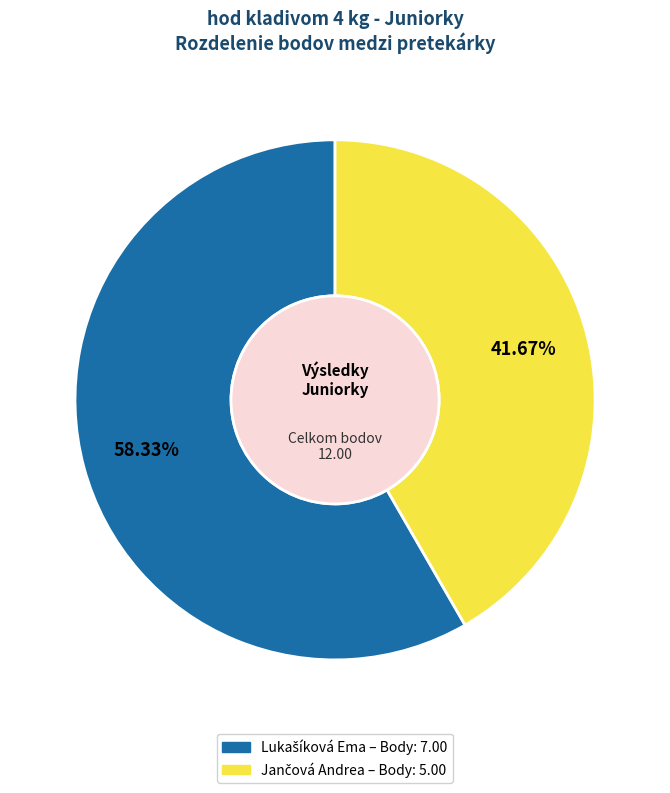

Is there any slice that represents more than half of the pie?

Yes